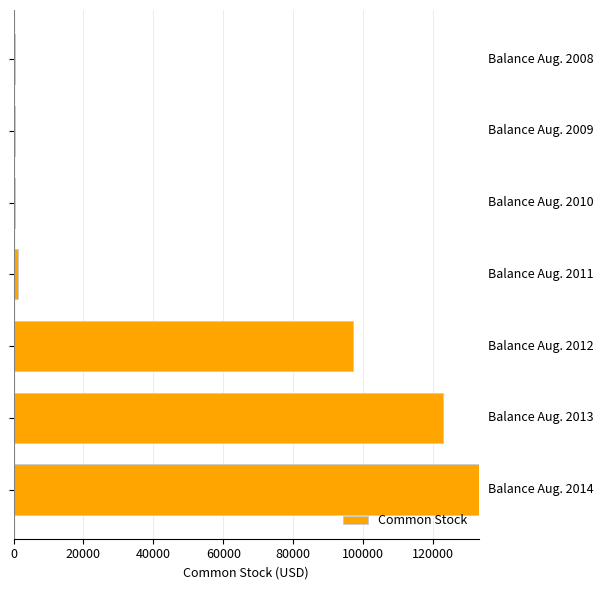

Reading top to bottom, list all the values displayed in this chart.

414	414	414	1183	96943	122826	133070